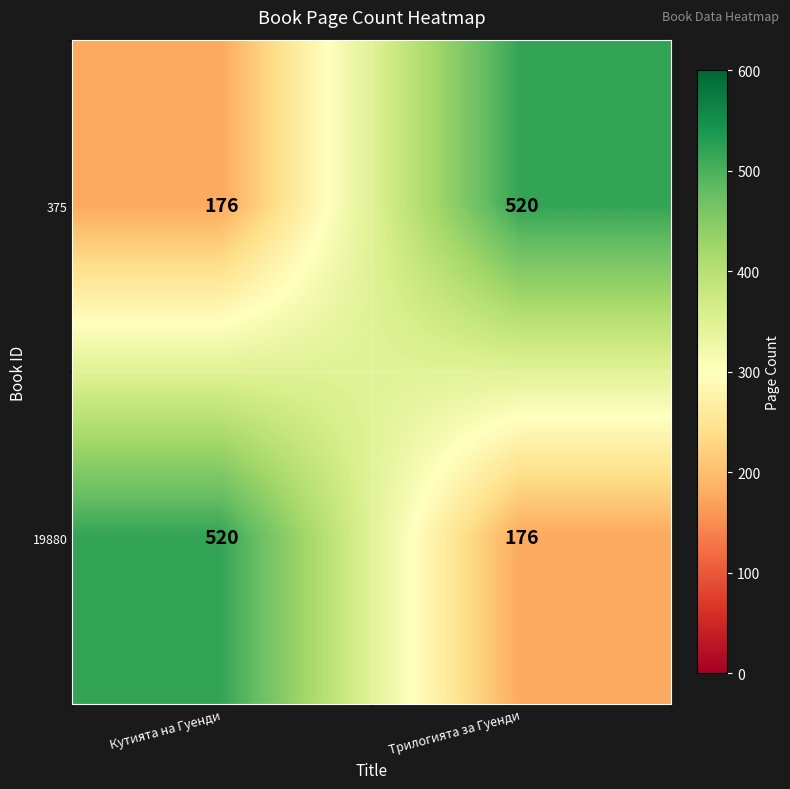

Is the value of 19880 at Кутията на Гуенди greater than the value of 375 at Кутията на Гуенди?

Yes